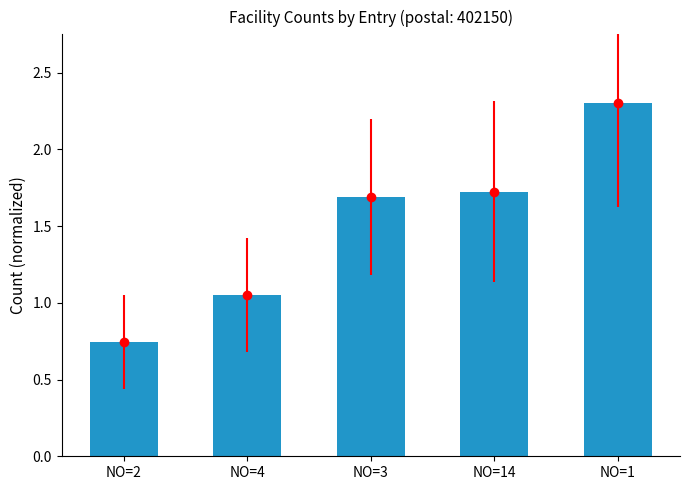

Does the chart contain stacked bars?

No